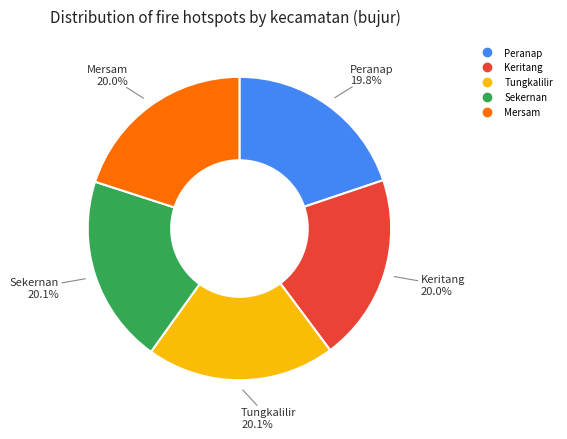

Is it true that Sekernan is 20% of the pie?

True